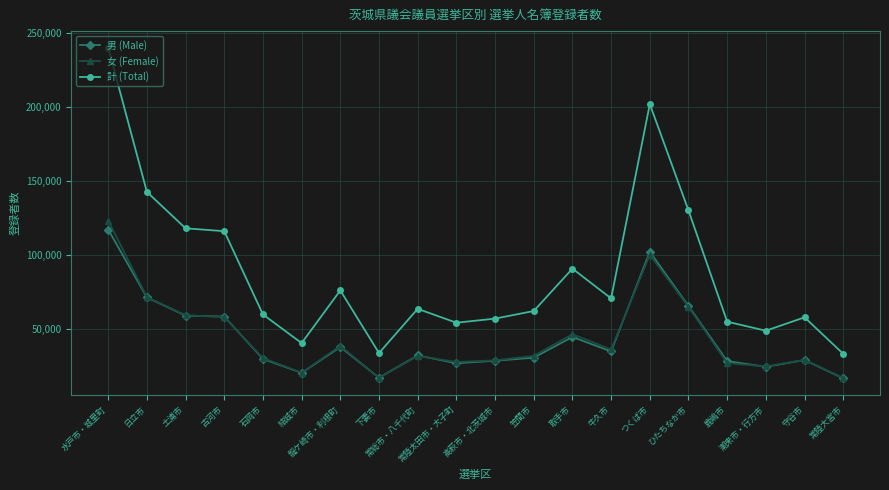

What is the smallest value displayed?

16351